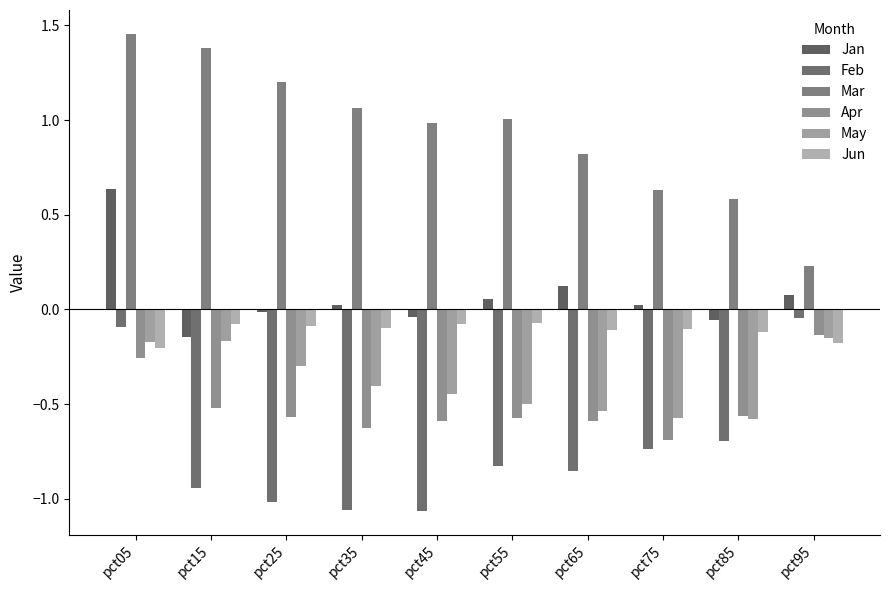

At how many categories does at least one series exceed 0?

10